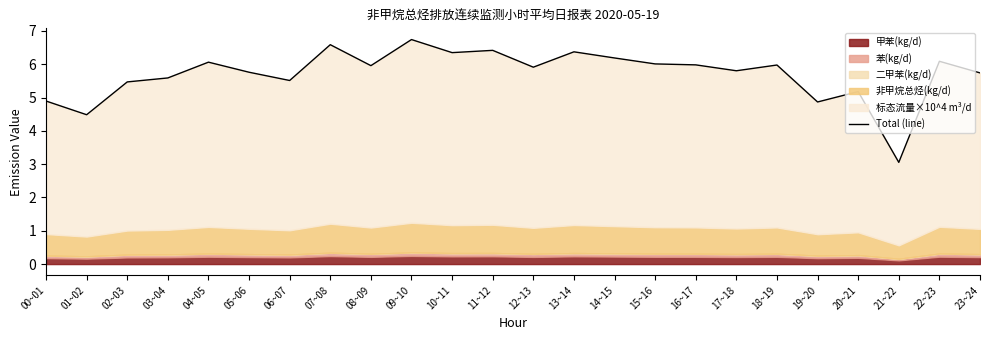

What is the change in value from 20~21 to 23~24?

+0.6